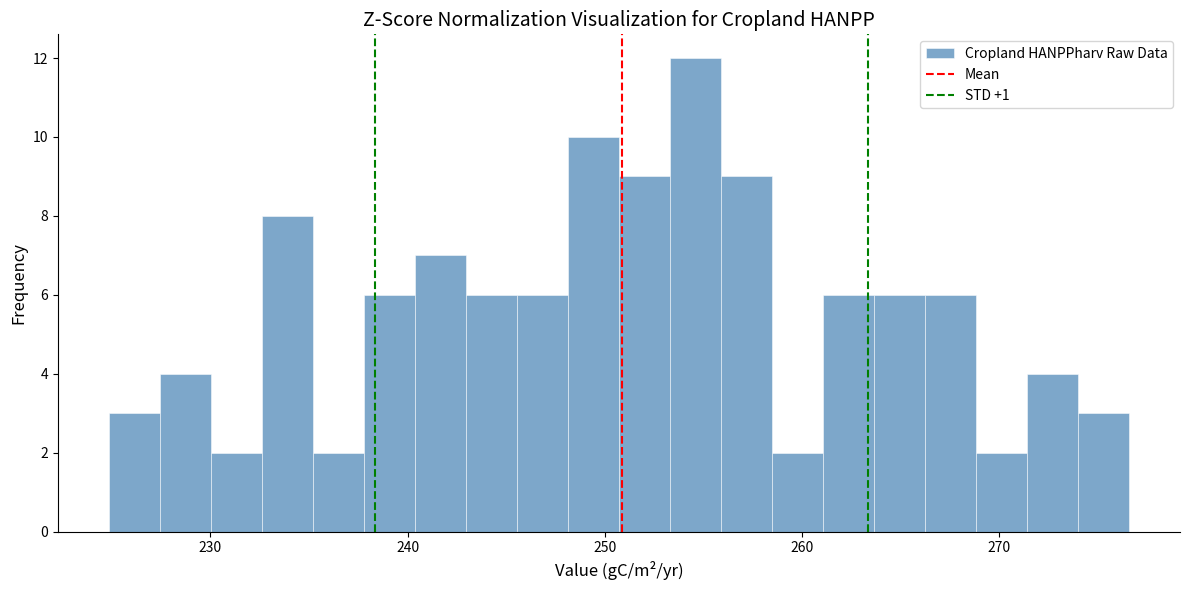

Read against the x-axis, roughly where is the centre of the tallest bar?

255